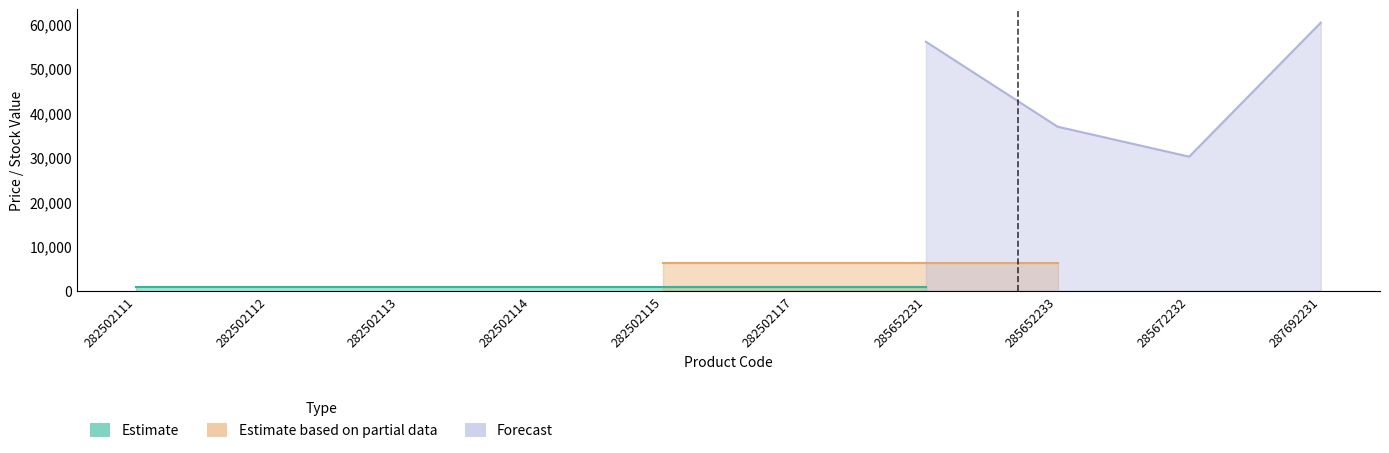

True or false: Estimate and Forecast intersect in this chart.

False